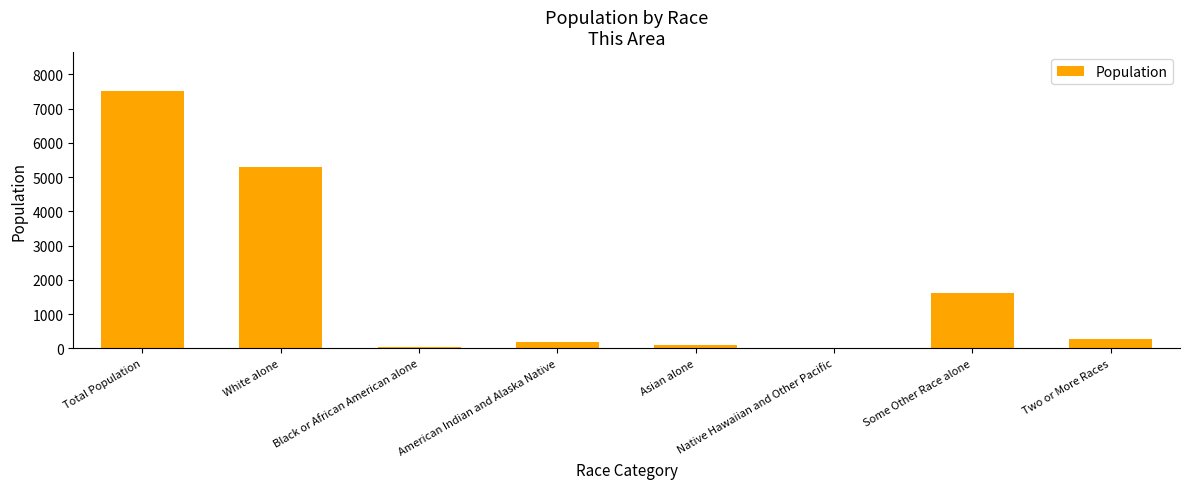

What is the sum of the values at Asian alone and Black or African American alone?

133